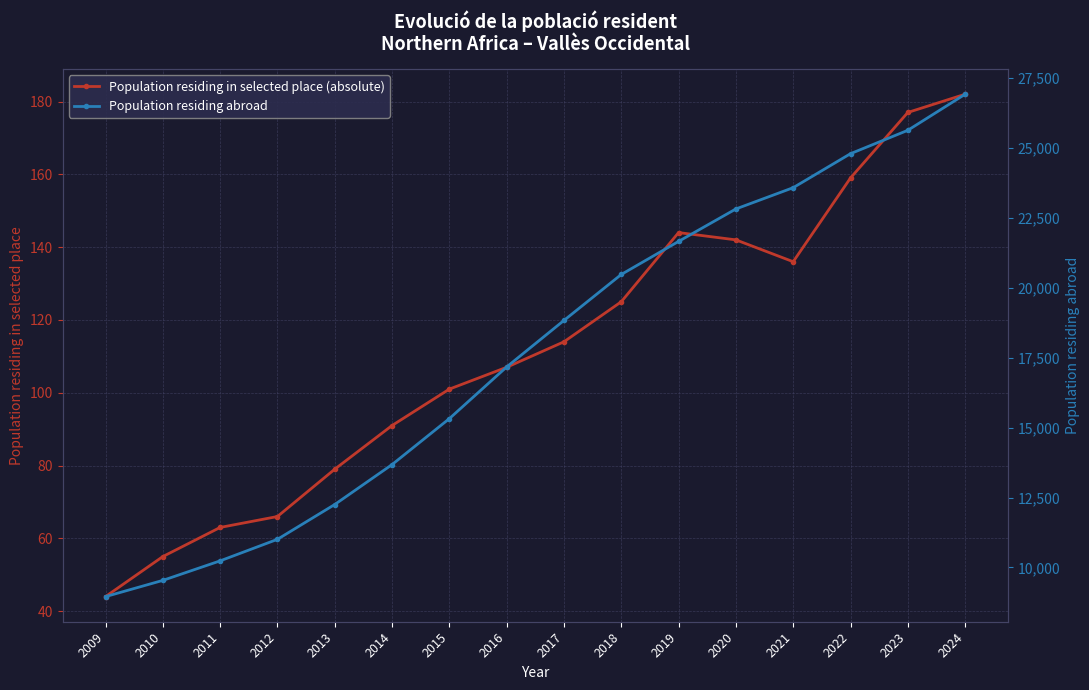

The value of Population residing abroad at 2016 is 7691. True or false?

False